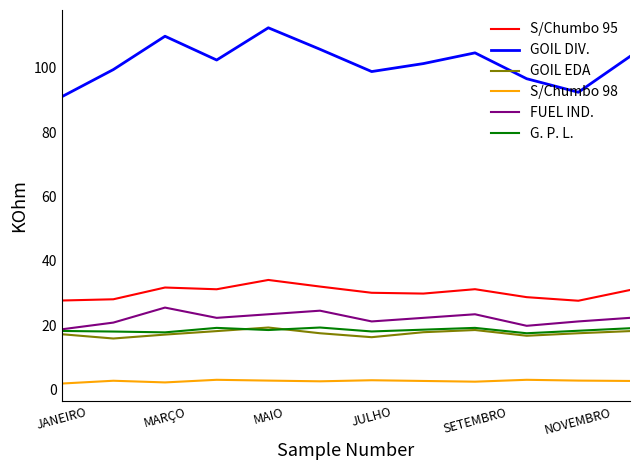

What is the lowest value of the FUEL IND. series?

18.8